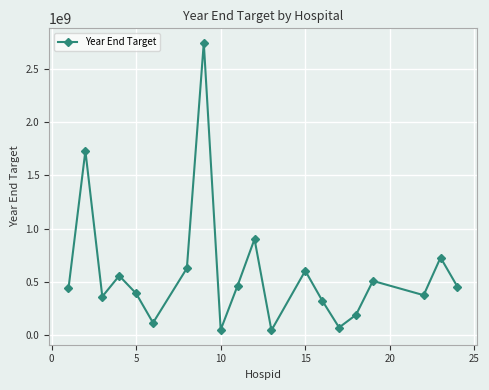

Does the chart display data point markers on the line(s)?

Yes